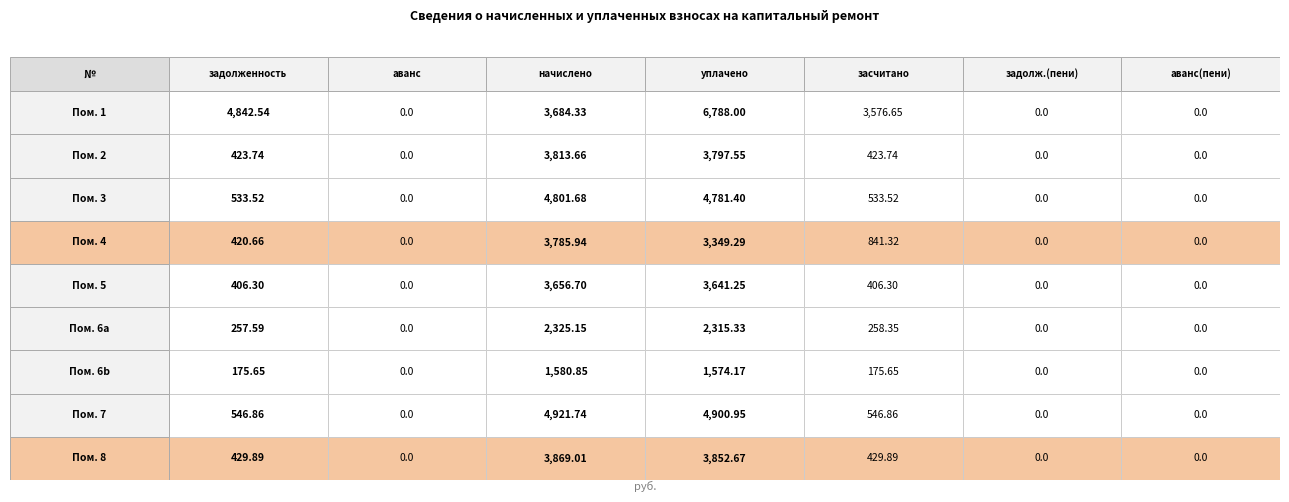

Reading left to right, transcribe all the data shown in this chart.

1: 4842.5	0.0	3684.3	6788.0	3576.7	0.0	0.0
2: 423.7	0.0	3813.7	3797.6	423.7	0.0	0.0
3: 533.5	0.0	4801.7	4781.4	533.5	0.0	0.0
4: 420.7	0.0	3785.9	3349.3	841.3	0.0	0.0
5: 406.3	0.0	3656.7	3641.2	406.3	0.0	0.0
6a: 257.6	0.0	2325.2	2315.3	258.4	0.0	0.0
6b: 175.7	0.0	1580.8	1574.2	175.7	0.0	0.0
7: 546.9	0.0	4921.7	4900.9	546.9	0.0	0.0
8: 429.9	0.0	3869.0	3852.7	429.9	0.0	0.0